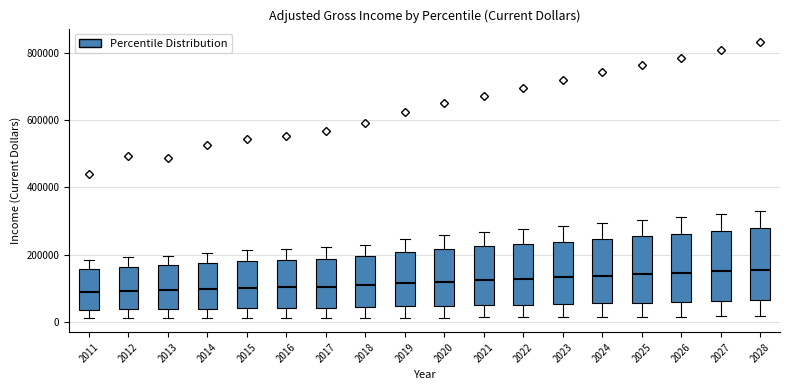

Reading left to right, read every box against the y-axis: the position of its median line, the range the box covers, and the ends of its whiskers. The values are not printed on the chart, so give them approximately, as read against the axis.

2011: median 100000, box 40000 to 160000, whiskers 20000 to 180000
2012: median 100000, box 40000 to 160000, whiskers 20000 to 200000
2013: median 100000, box 40000 to 160000, whiskers 20000 to 200000
2014: median 100000, box 40000 to 180000, whiskers 20000 to 200000
2015: median 100000, box 40000 to 180000, whiskers 20000 to 220000
2016: median 100000, box 40000 to 180000, whiskers 20000 to 220000
2017: median 100000, box 40000 to 180000, whiskers 20000 to 220000
2018: median 100000, box 40000 to 200000, whiskers 20000 to 220000
2019: median 120000, box 40000 to 200000, whiskers 20000 to 240000
2020: median 120000, box 40000 to 220000, whiskers 20000 to 260000
2021: median 120000, box 40000 to 220000, whiskers 20000 to 260000
2022: median 120000, box 60000 to 240000, whiskers 20000 to 280000
2023: median 140000, box 60000 to 240000, whiskers 20000 to 280000
2024: median 140000, box 60000 to 240000, whiskers 20000 to 300000
2025: median 140000, box 60000 to 260000, whiskers 20000 to 300000
2026: median 140000, box 60000 to 260000, whiskers 20000 to 320000
2027: median 160000, box 60000 to 280000, whiskers 20000 to 320000
2028: median 160000, box 60000 to 280000, whiskers 20000 to 340000